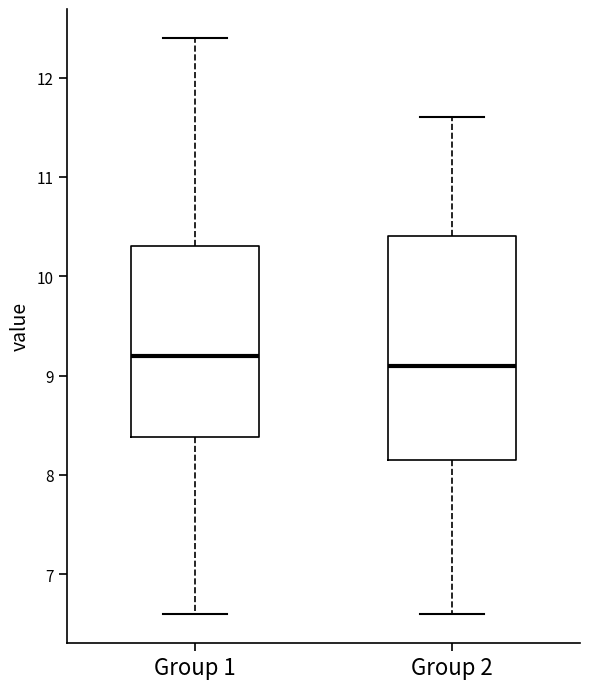

Reading left to right, transcribe this box plot: for each box, give where its median line is, the range the box spans, and where its two whiskers end, as read against the y-axis. The values are not printed on the chart, so give them approximately, as read against the axis.

Group 1: median 9.2, box 8.4 to 10.3, whiskers 6.6 to 12.4
Group 2: median 9.1, box 8.2 to 10.4, whiskers 6.6 to 11.6